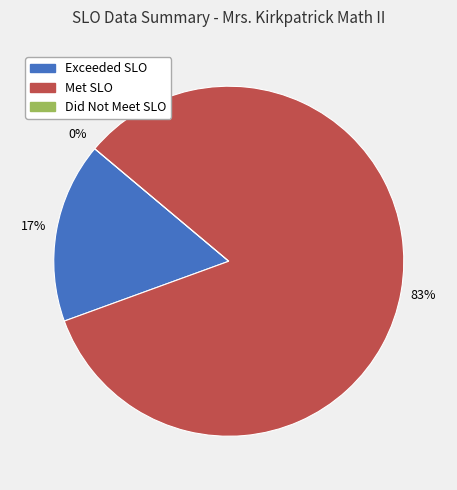

What is the majority slice?

Met SLO